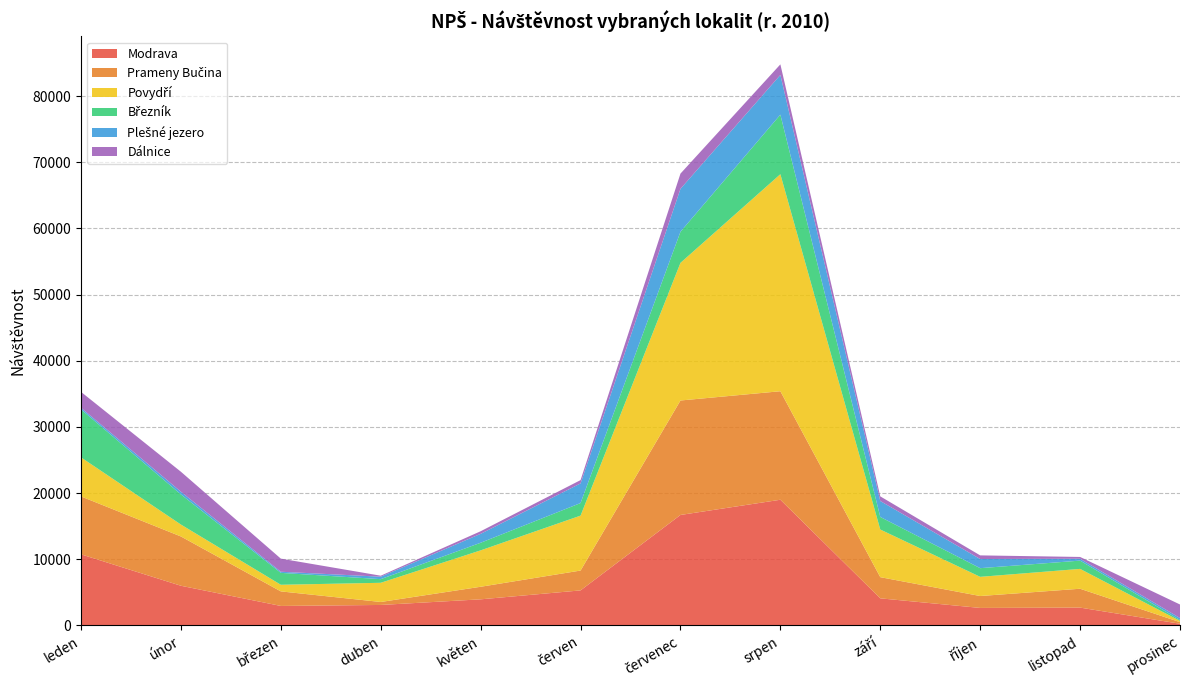

Reading right to left, extract all data points from this chart.

Modrava: prosinec=260	listopad=2700	říjen=2650	září=4100	srpen=19000	červenec=16700	červen=5300	květen=3950	duben=3100	březen=2950	únor=6000	leden=10750
Prameny Bučina: prosinec=240	listopad=2850	říjen=1800	září=3200	srpen=16400	červenec=17300	červen=3000	květen=1900	duben=450	březen=2200	únor=7450	leden=8750
Povydří: prosinec=190	listopad=3000	říjen=2900	září=7200	srpen=32800	červenec=20800	červen=8300	květen=5500	duben=2900	březen=1000	únor=1800	leden=5900
Březník: prosinec=130	listopad=1250	říjen=1310	září=1900	srpen=9000	červenec=4700	červen=1900	květen=1150	duben=550	březen=1800	únor=4550	leden=7250
Plešné jezero: prosinec=300	listopad=284	říjen=1382	září=2410	srpen=6000	červenec=6490	červen=2970	květen=1350	duben=371	březen=170	únor=410	leden=250
Dálnice: prosinec=2050	listopad=270	říjen=550	září=700	srpen=1600	červenec=2300	červen=500	květen=390	duben=150	březen=1980	únor=3020	leden=2400